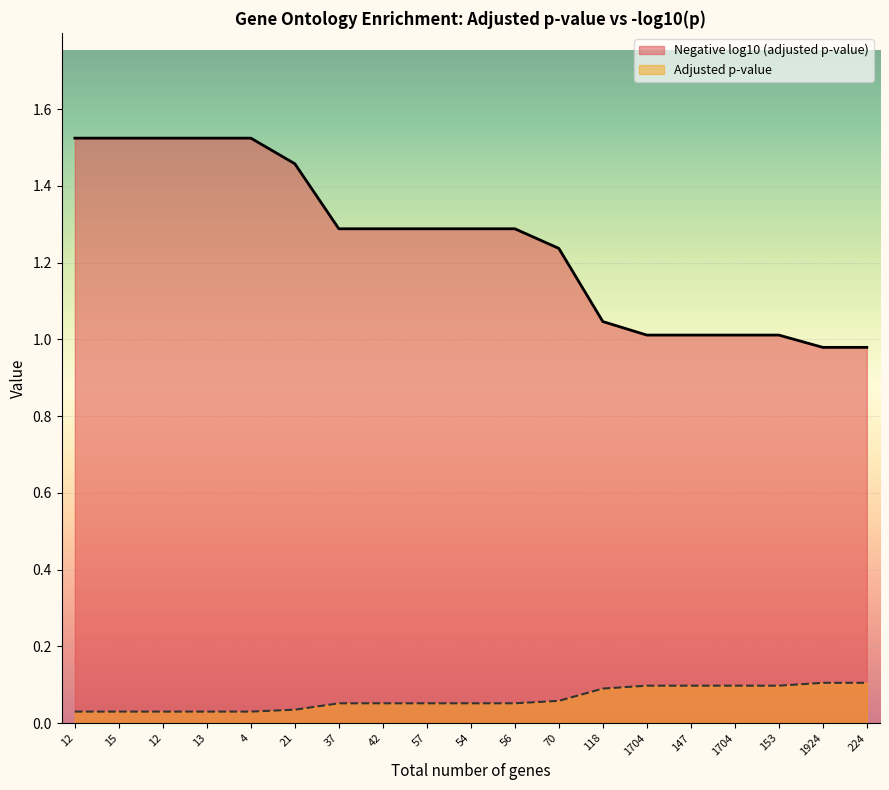

What is the label of the 18th point from the right?

15